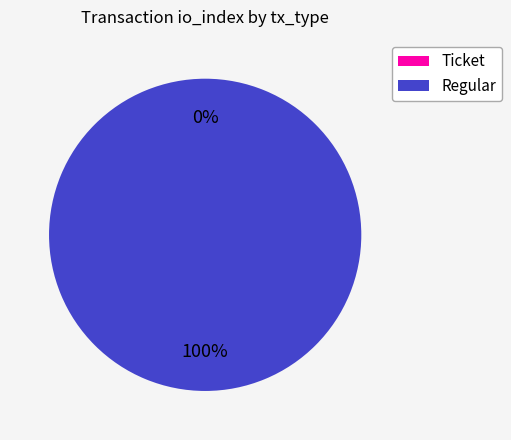

Which slice represents more than half of the pie?

Regular